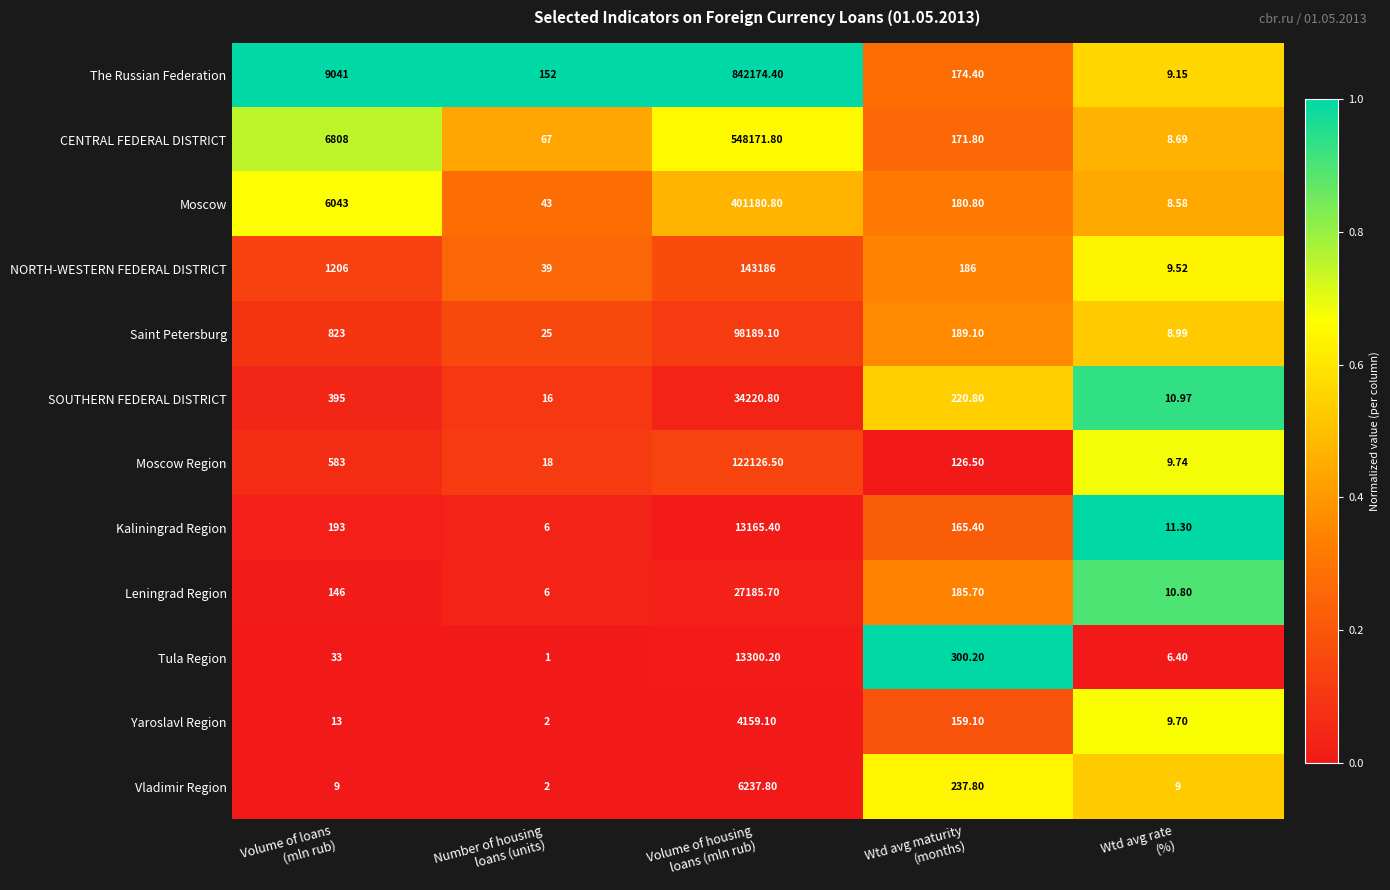

At which category is the sum across all series the highest?

Volume of housing
loans (mln rub)